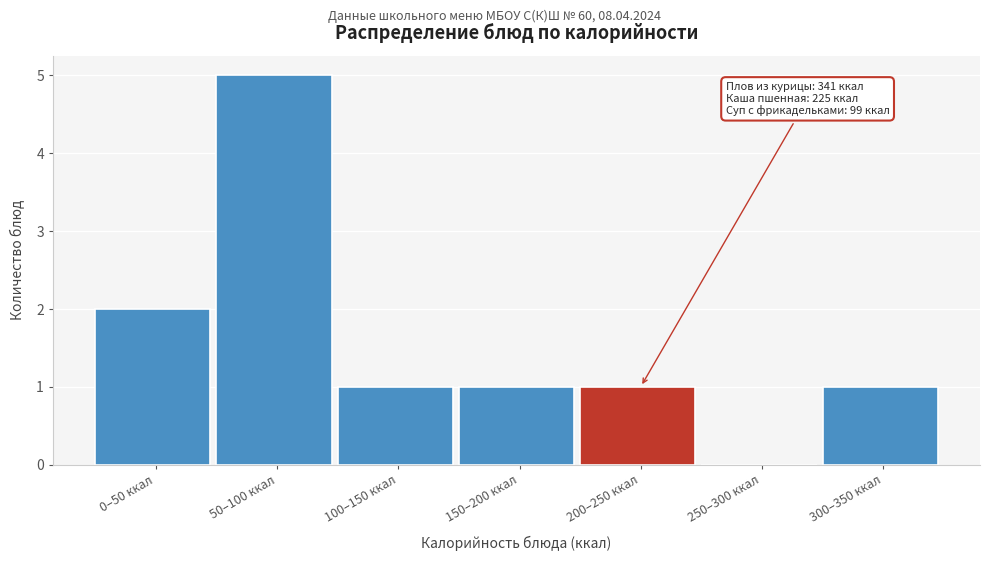

Reading right to left, extract all data points from this chart.

300–350 ккал=1	250–300 ккал=0	200–250 ккал=1	150–200 ккал=1	100–150 ккал=1	50–100 ккал=5	0–50 ккал=2